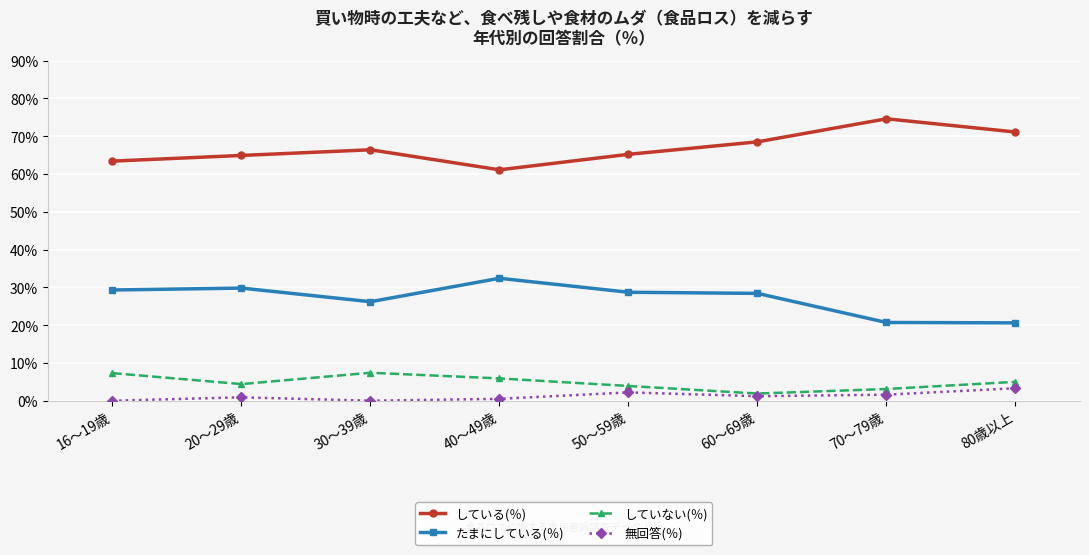

List the series in order of their peak value, highest first.

している(％), たまにしている(％), していない(％), 無回答(％)